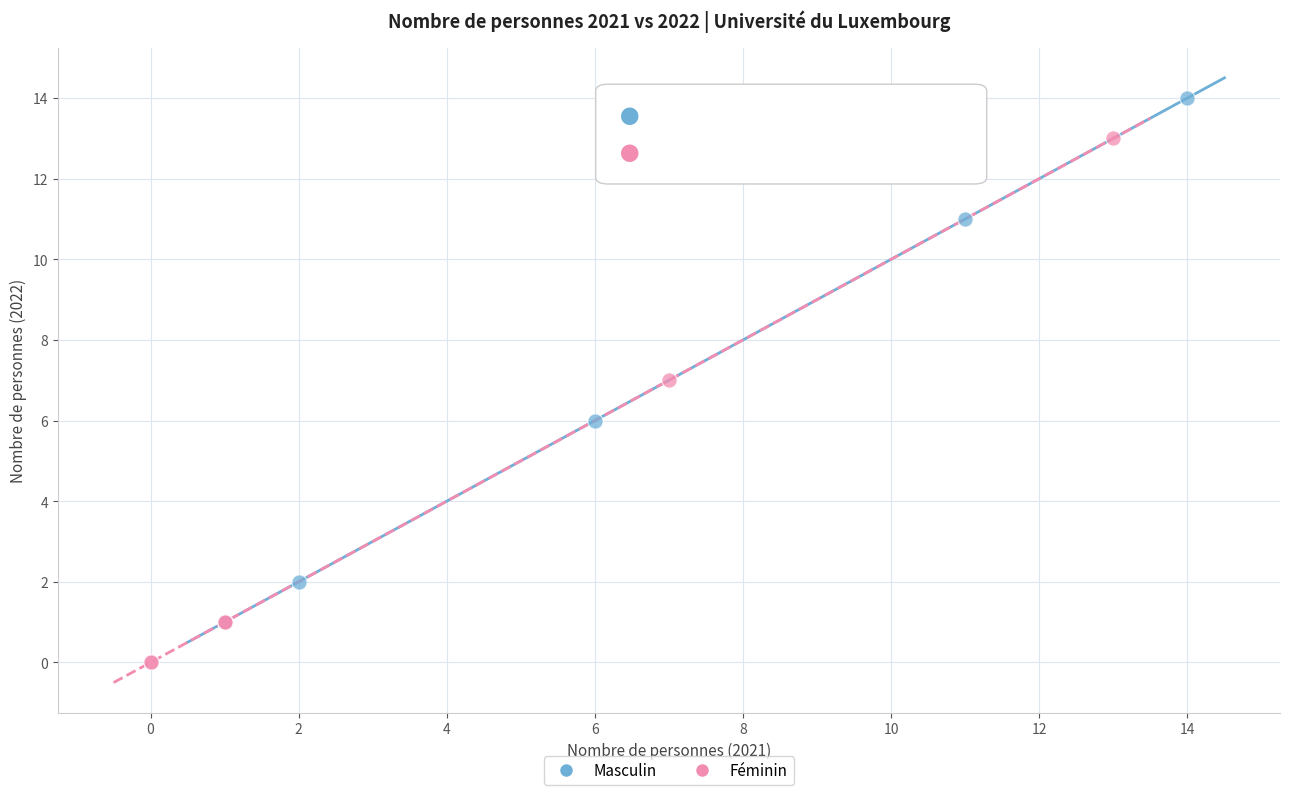

Which series reaches the maximum Y coordinate?

Masculin